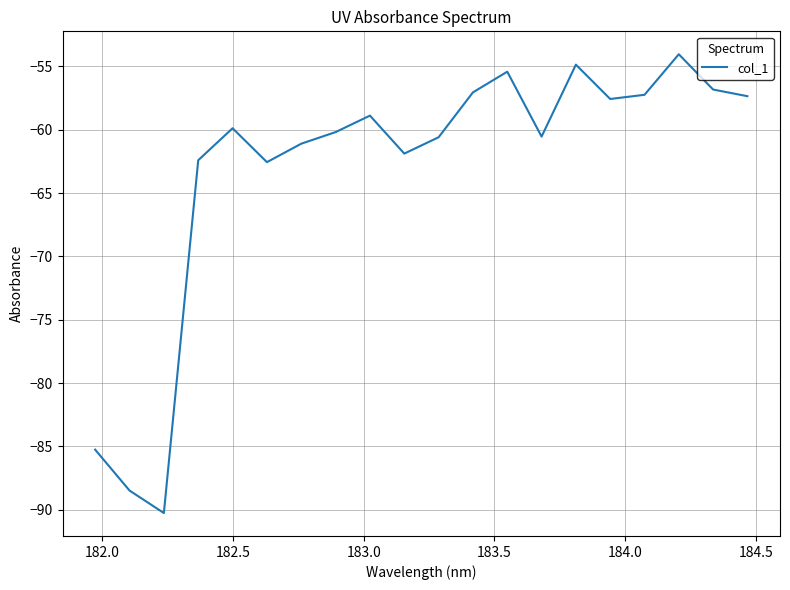

What is the smallest value displayed?

-90.3